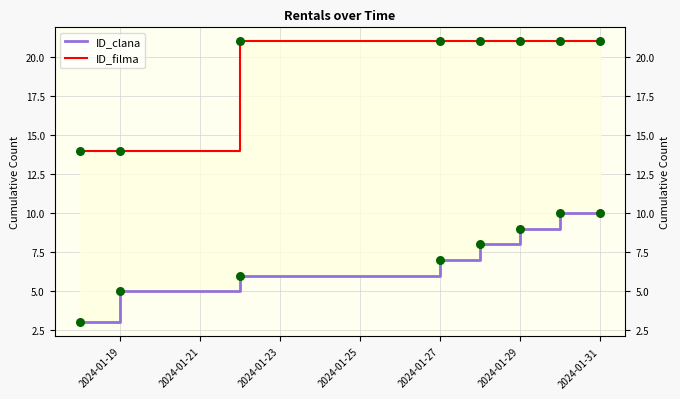

Which series has the largest total across all categories?

ID_filma